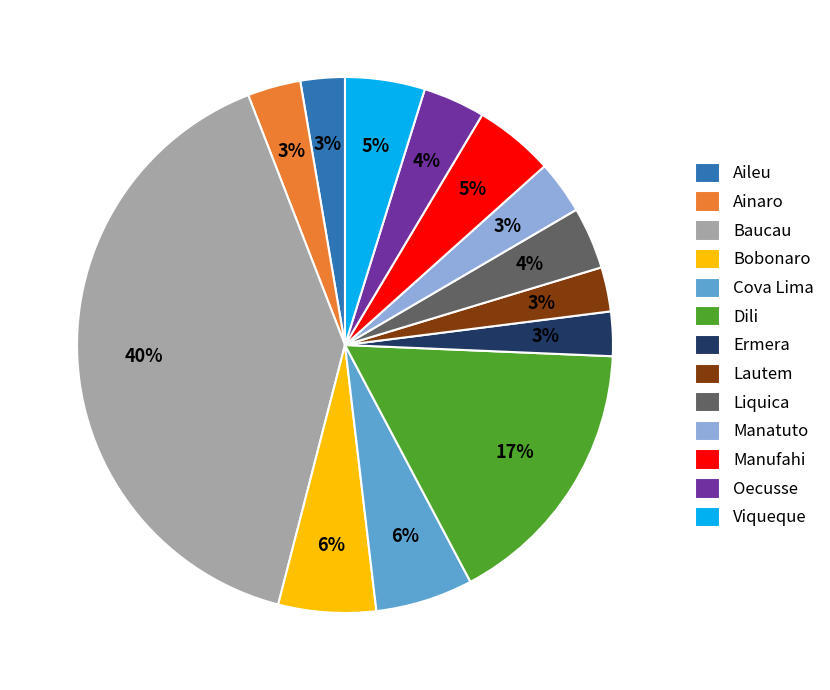

To the nearest percent, what is the combined percentage of Liquica and Viqueque?

9%